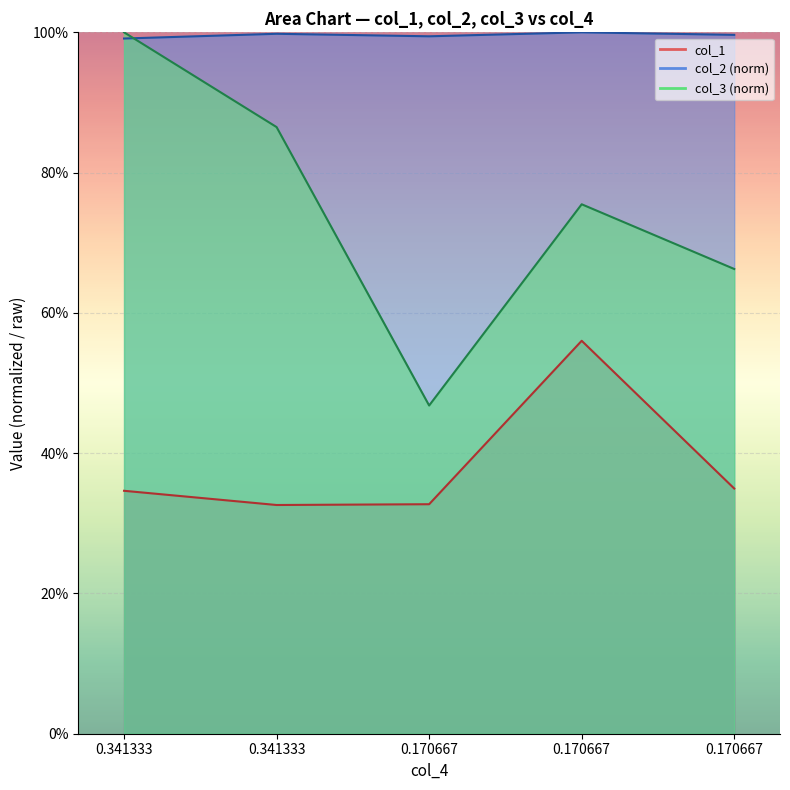

List the series in order of their peak value, highest first.

col_2, col_3, col_1